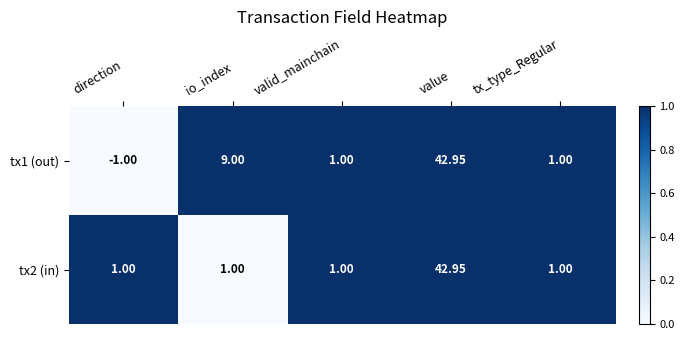

At which category does the chart reach its peak across all series?

value